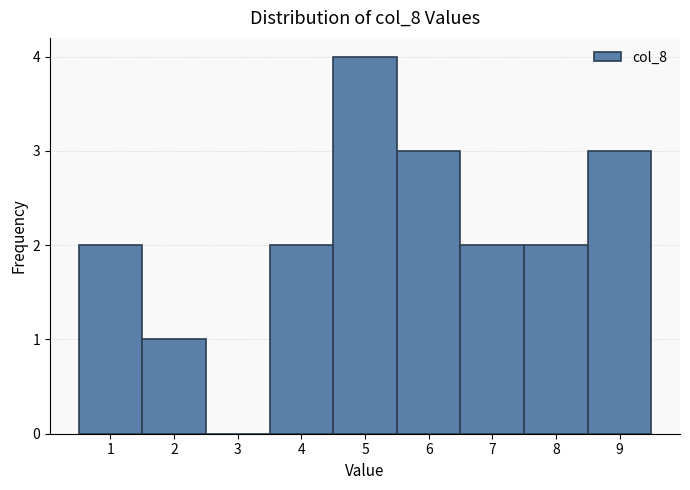

Reading left to right, list every bar in this chart as the range it spans on the x-axis followed by its height. The values are not printed on the chart, so give them approximately, as read against the axis.

0.5 to 1.5: 2
1.5 to 2.5: 1
2.5 to 3.5: 0
3.5 to 4.5: 2
4.5 to 5.5: 4
5.5 to 6.5: 3
6.5 to 7.5: 2
7.5 to 8.5: 2
8.5 to 9.5: 3